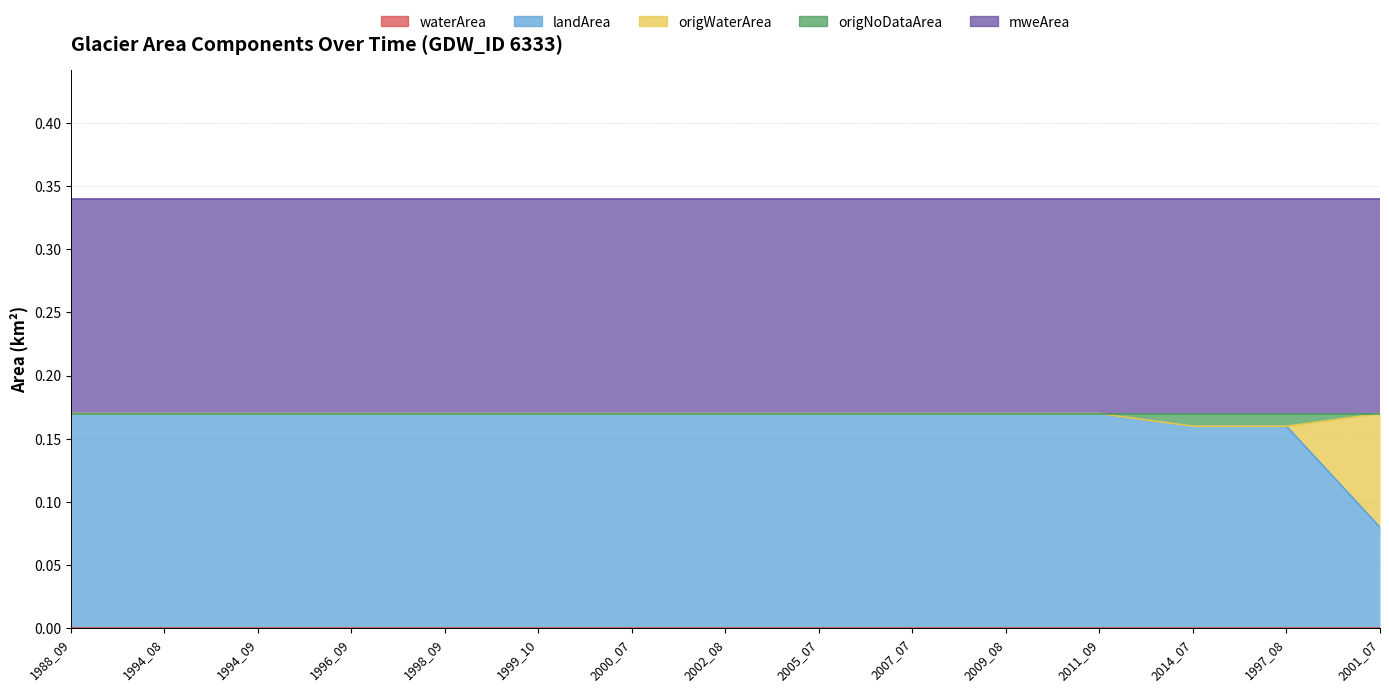

Is it true that origWaterArea equals 0.0 at 2002_08?

True